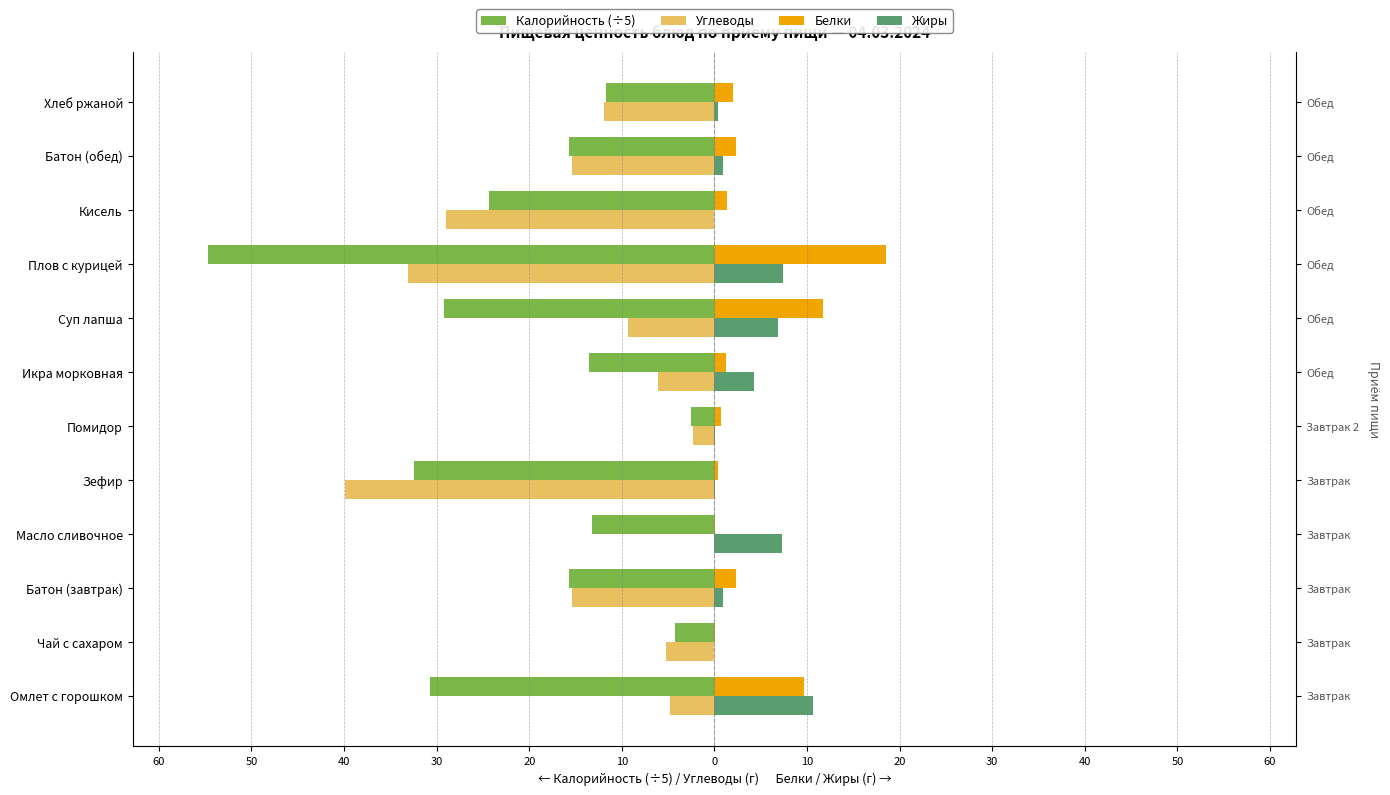

Is it true that Жиры equals 4.3 at Икра морковная?

True